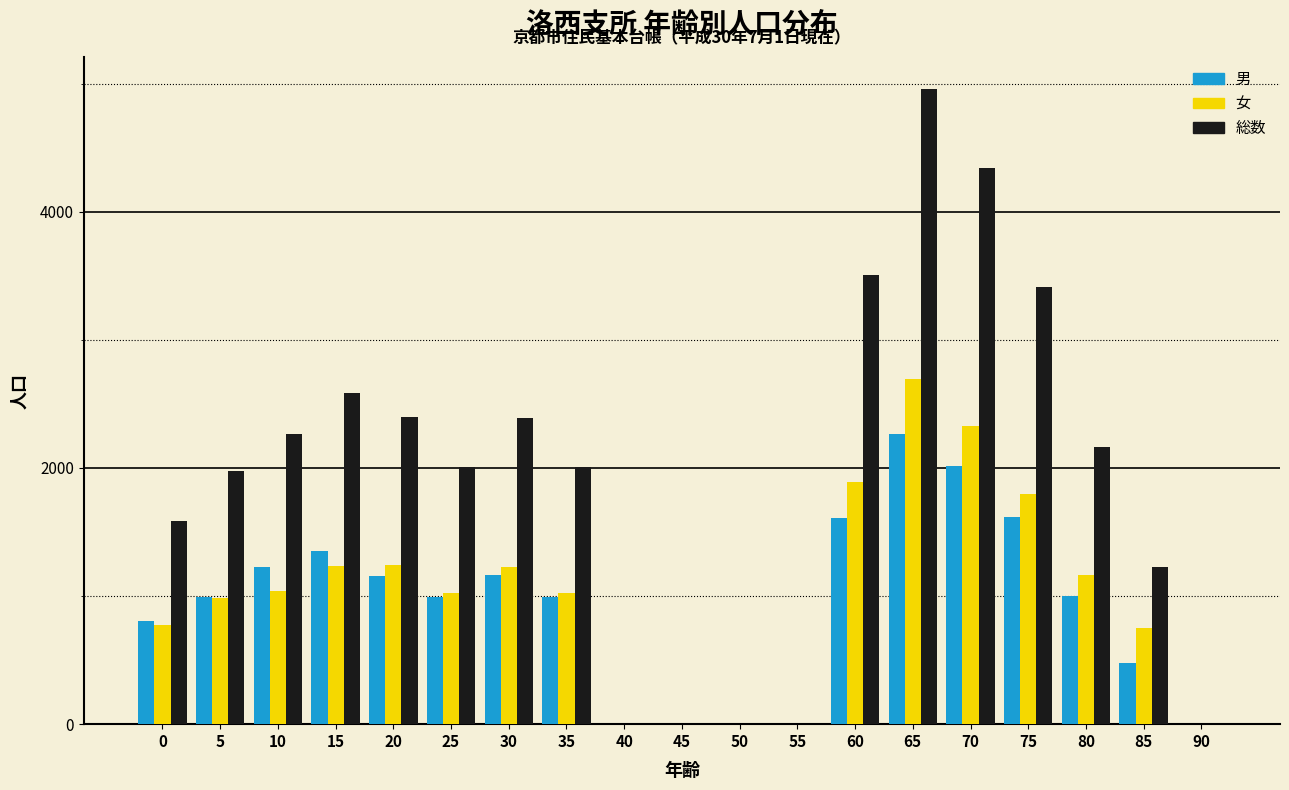

At which category is the sum across all series the highest?

65